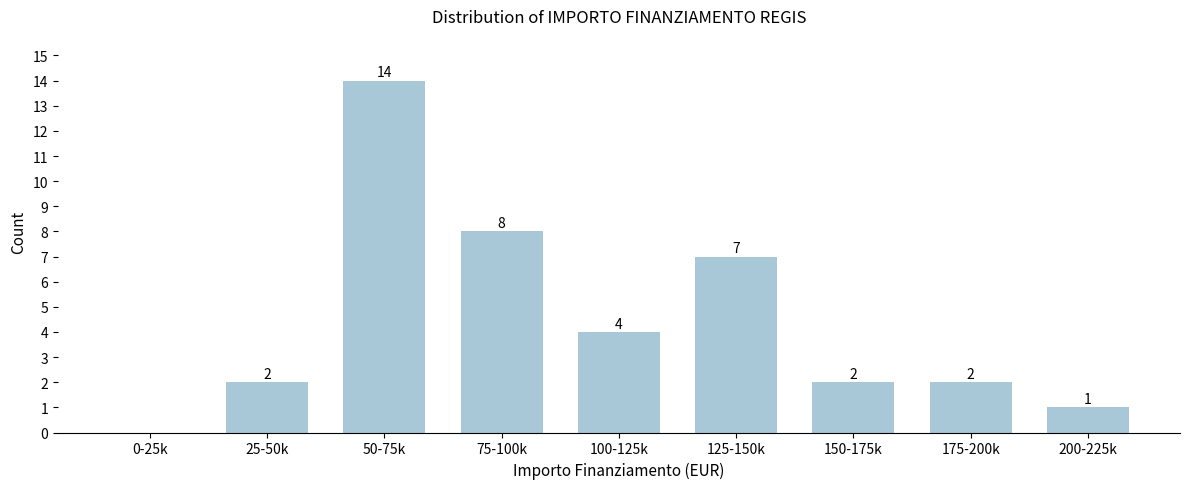

Reading left to right, extract all data points from this chart.

0-25k=0	25-50k=2	50-75k=14	75-100k=8	100-125k=4	125-150k=7	150-175k=2	175-200k=2	200-225k=1